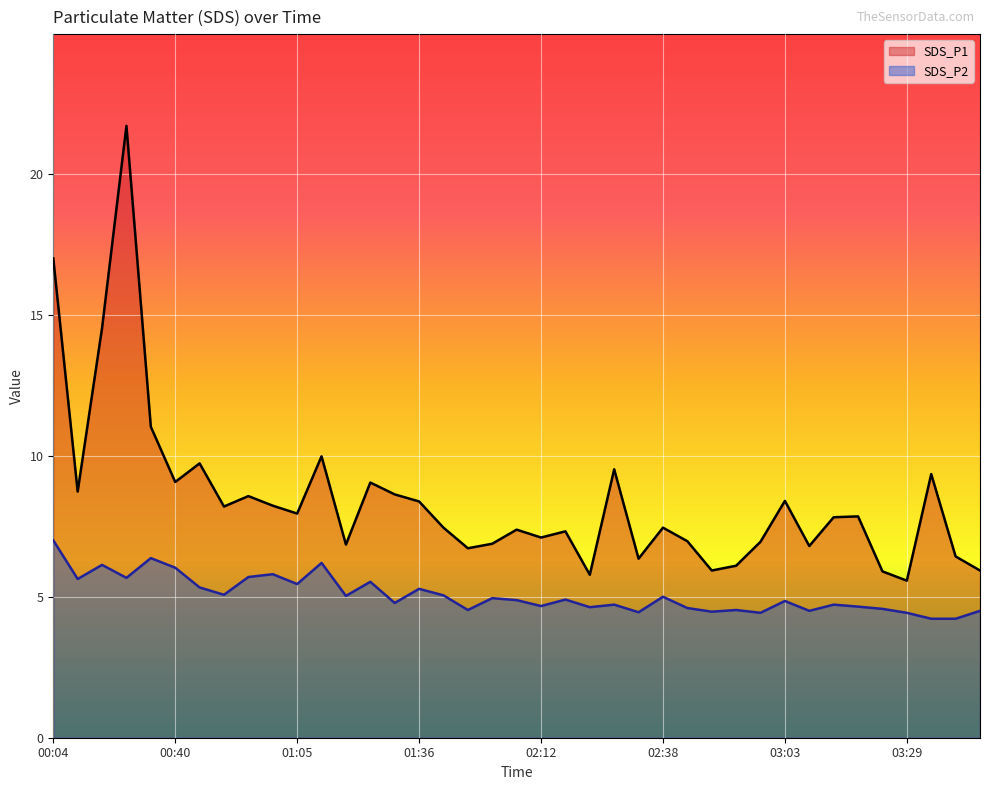

The value of SDS_P1 at 00:40 is 4.7. True or false?

False